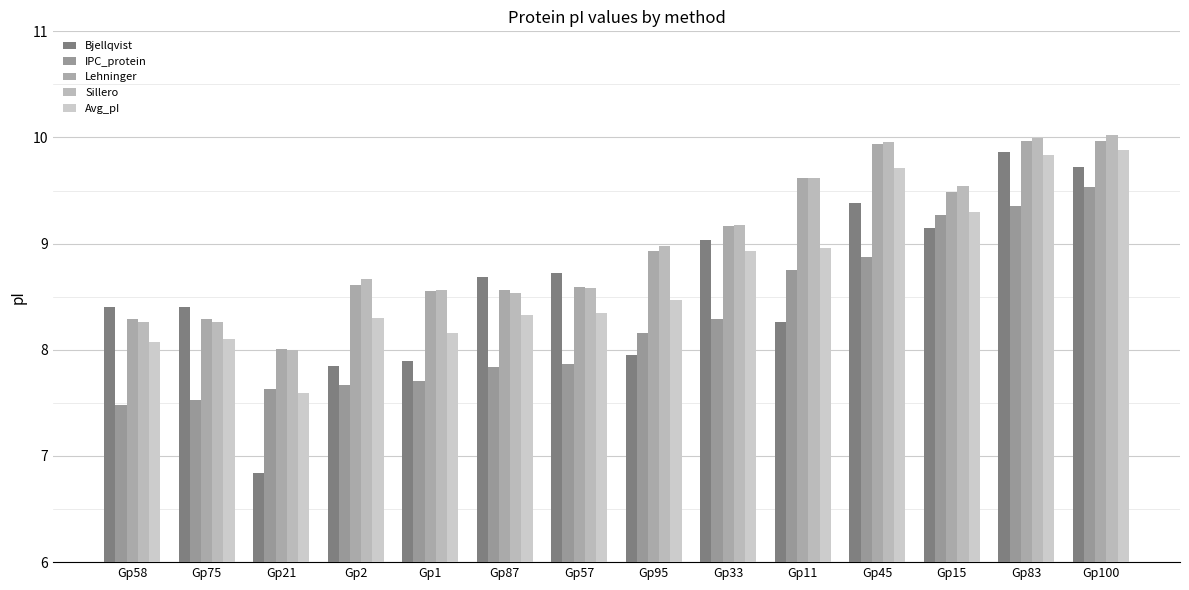

What are all the series names shown in the legend?

Bjellqvist, IPC_protein, Lehninger, Sillero, Avg_pI